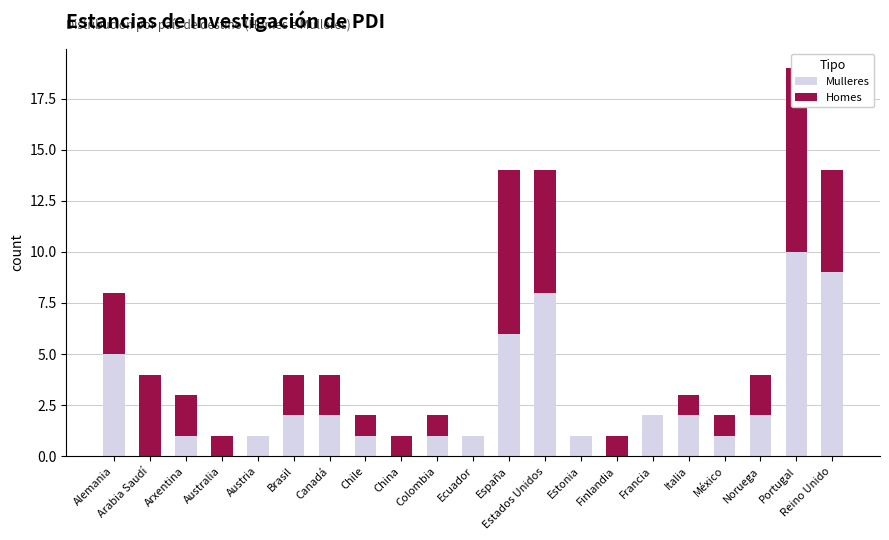

What are all the series names shown in the legend?

Mulleres, Homes